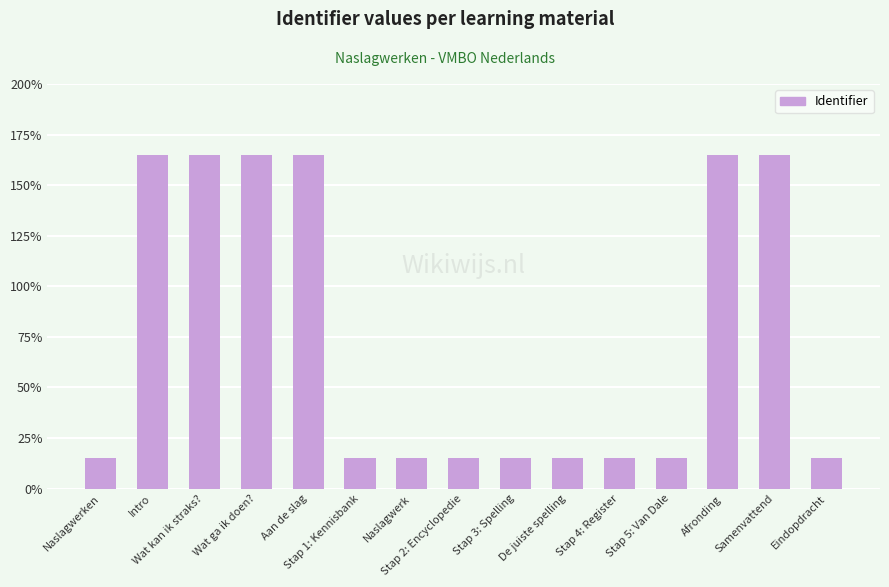

What is the value of the 12th bar from the left?

15.0